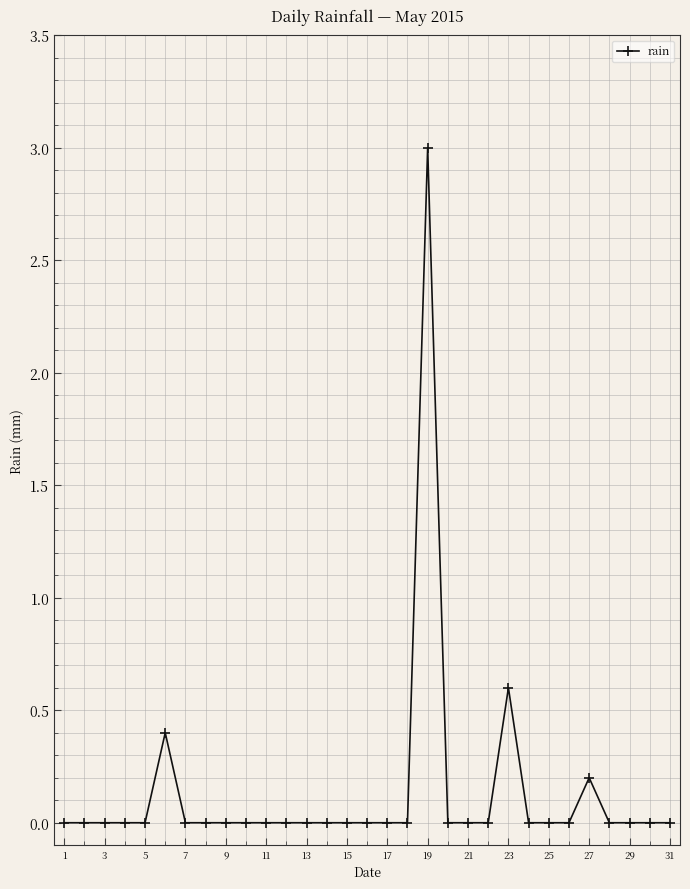

True or false: the data has more than 2 interior local peaks.

True